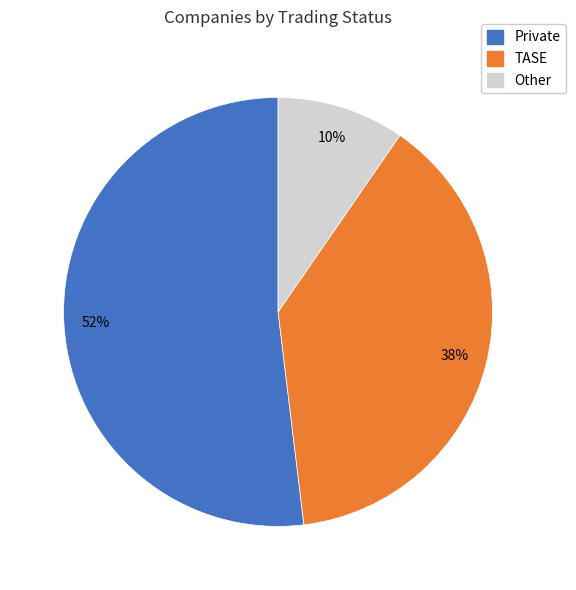

The TASE slice represents 38% of the pie. True or false?

True